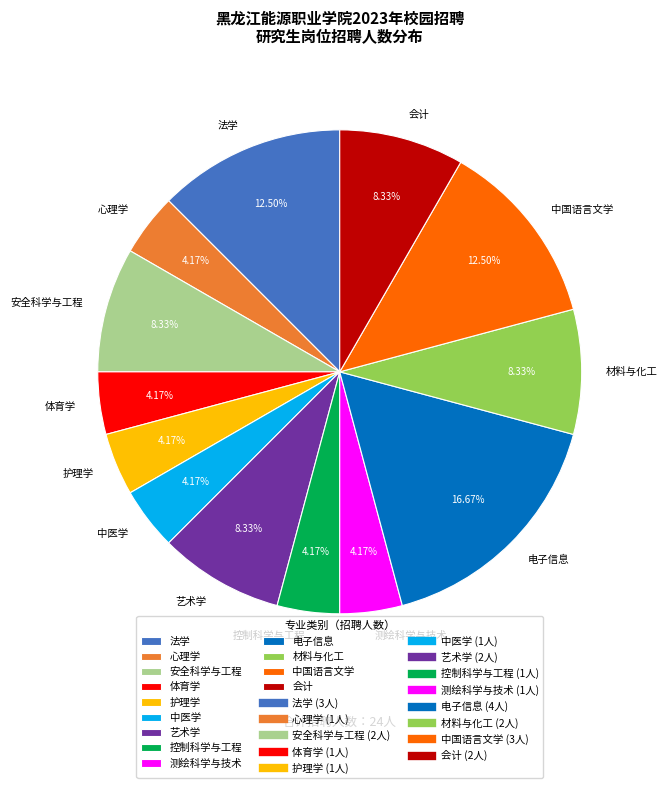

To the nearest percent, what is the difference between the 中医学 and 法学 slice percentages?

8%